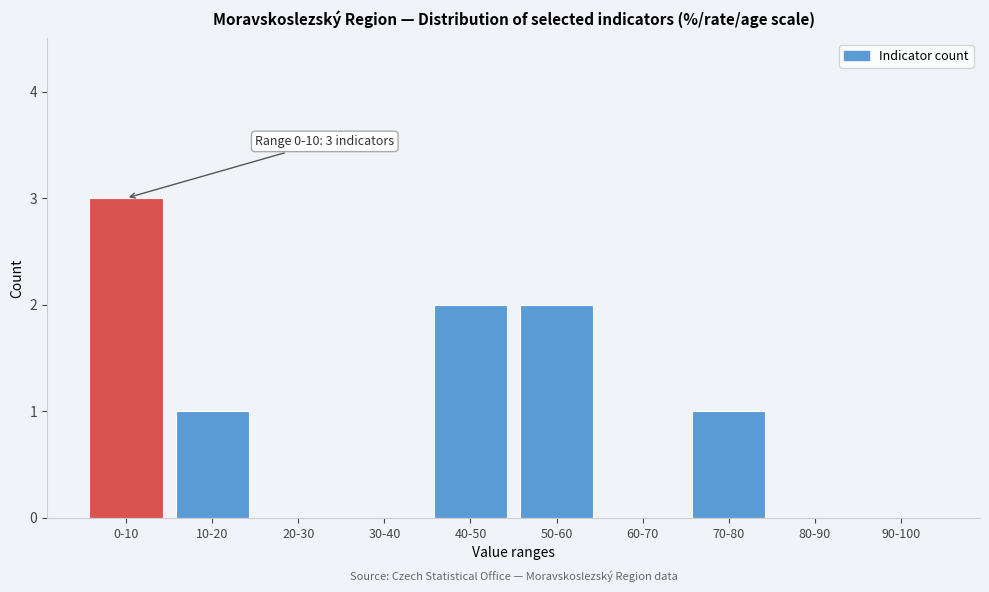

Reading right to left, what are all the values shown in this chart?

90-100=0	80-90=0	70-80=1	60-70=0	50-60=2	40-50=2	30-40=0	20-30=0	10-20=1	0-10=3